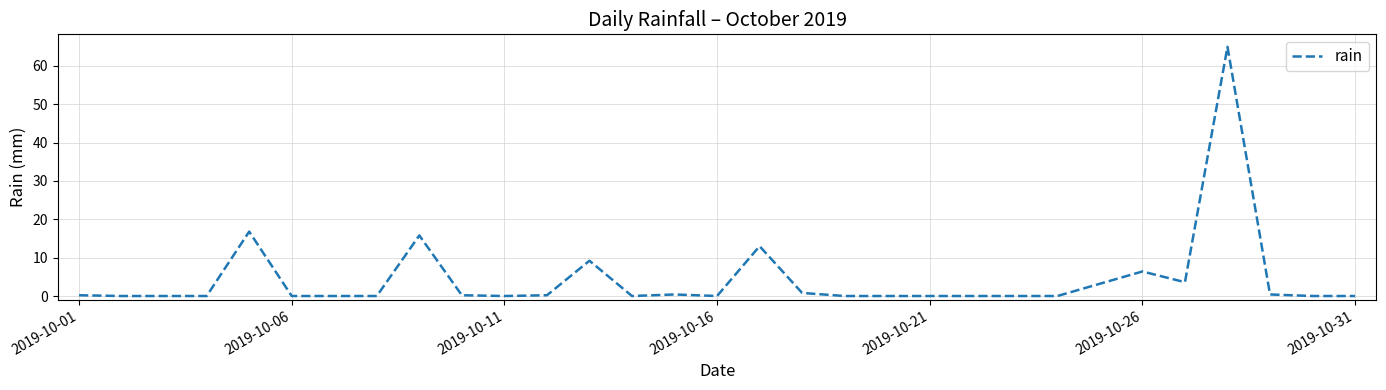

What is the greatest value displayed?

65.0